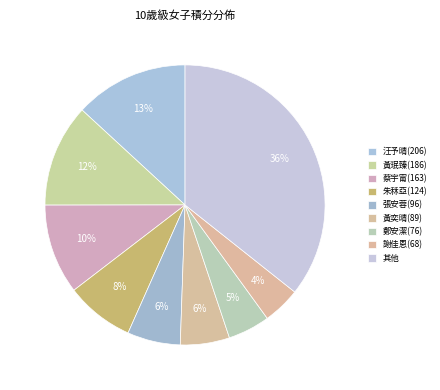

How many slices are in this pie chart?

9